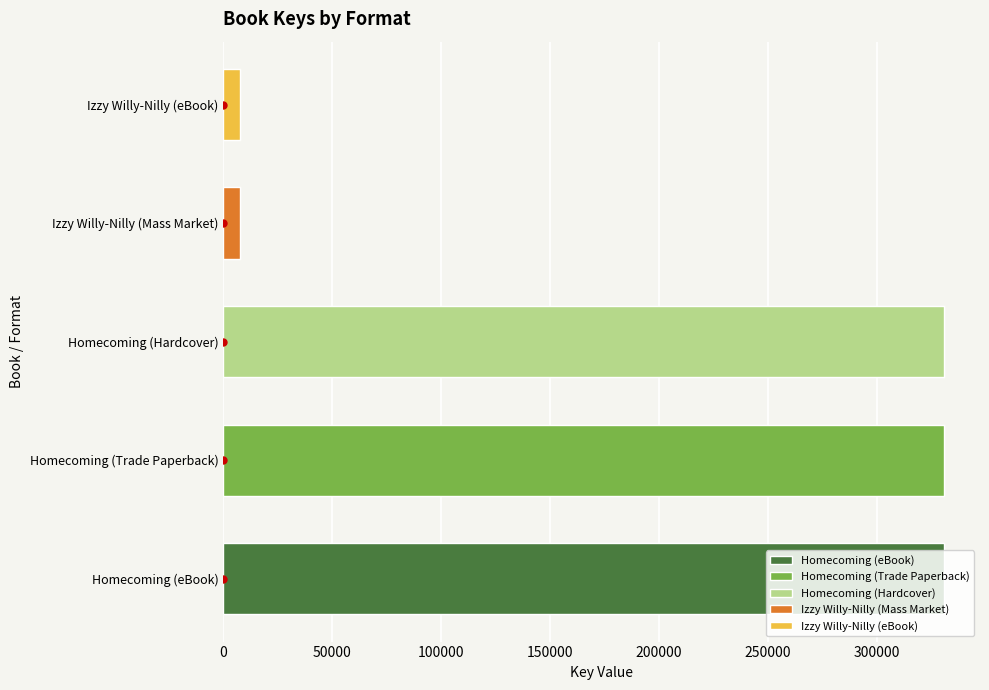

What value does the data have at Izzy Willy-Nilly (Mass Market), to the nearest 50?

7650